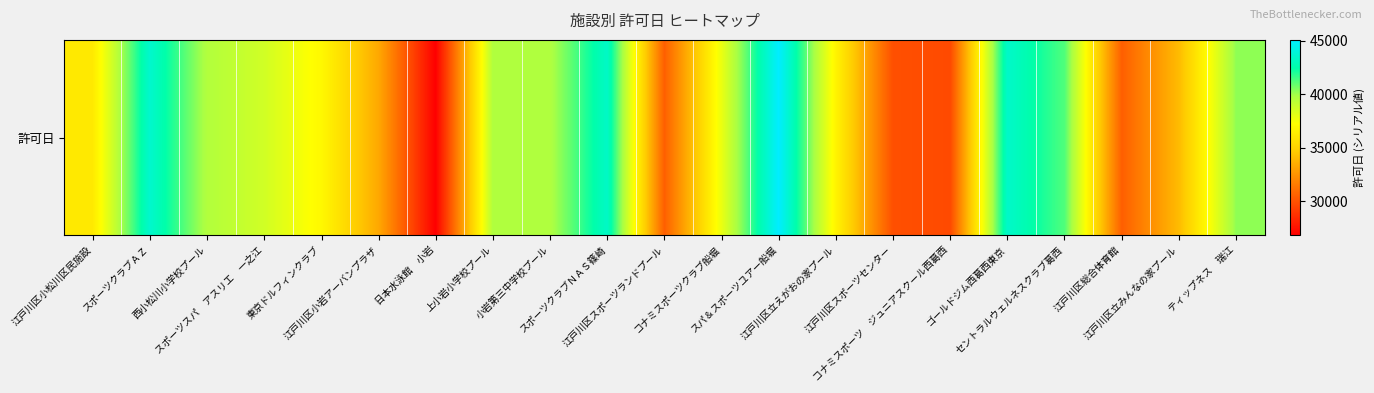

The chart shows a value of 22706 at ゴールドジム西葛西東京. True or false?

False